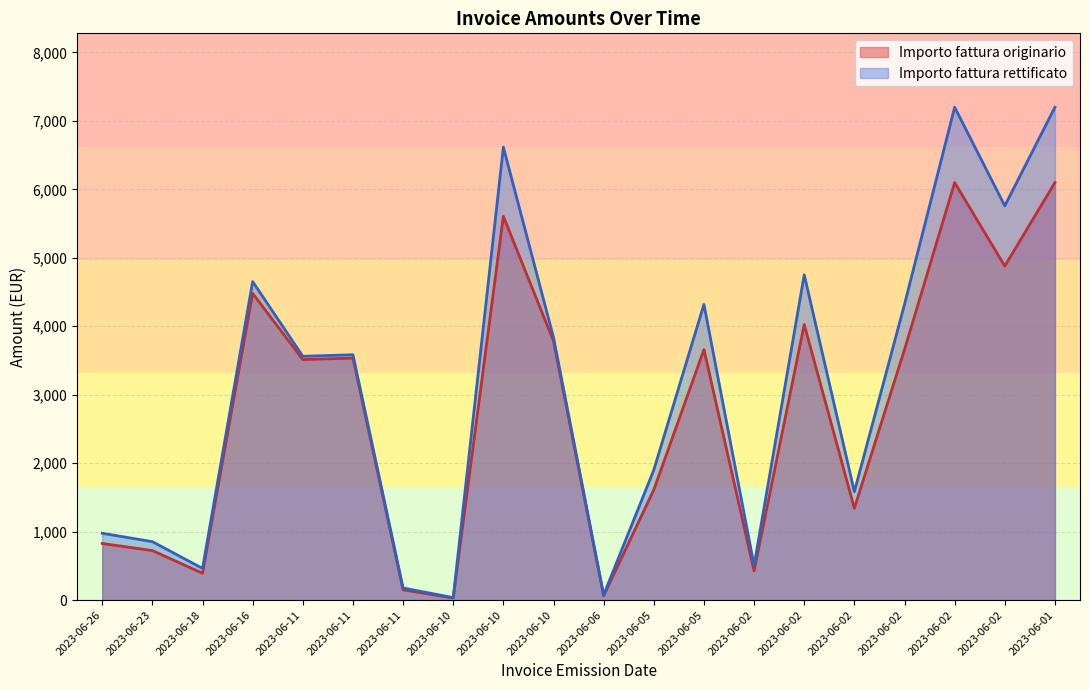

Reading right to left, transcribe all the data shown in this chart.

Importo fattura originario: 6100.0	4880.0	6100.0	3660.0	1342.0	4026.0	427.0	3660.0	1610.4	63.9	3784.4	5606.2	30.5	149.7	3535.4	3513.5	4480.8	392.1	723.4	826.7
Importo fattura rettificato: 7200.0	5760.0	7200.0	4320.0	1584.0	4752.0	504.0	4320.0	1900.8	75.4	3836.8	6617.2	36.0	176.6	3584.3	3561.6	4653.2	462.8	853.9	975.8